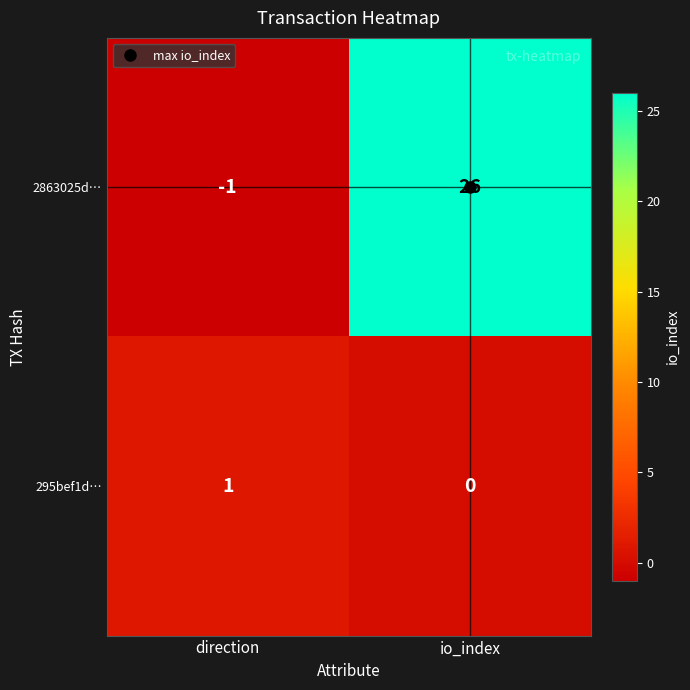

At which label is 2863025d… closest to 12?

direction